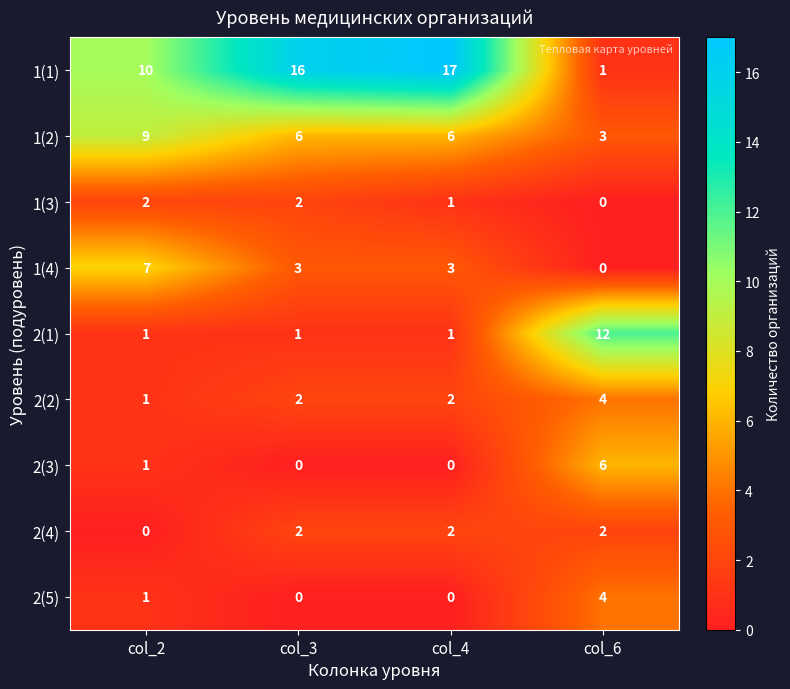

Which category has the highest value across all series?

col_4